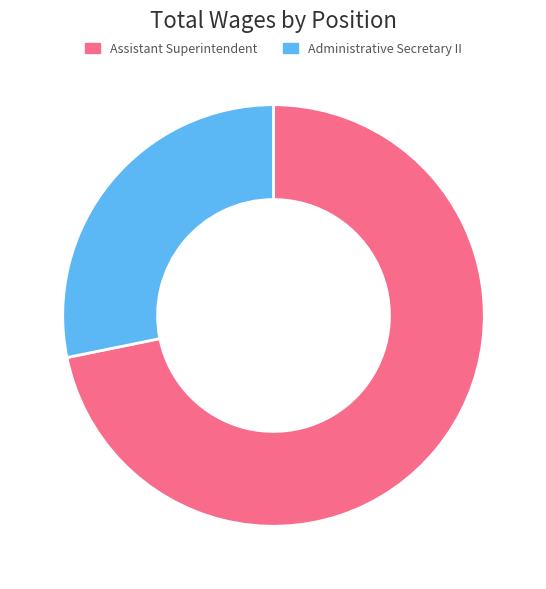

True or false: Administrative Secretary II accounts for 16% of the total.

False